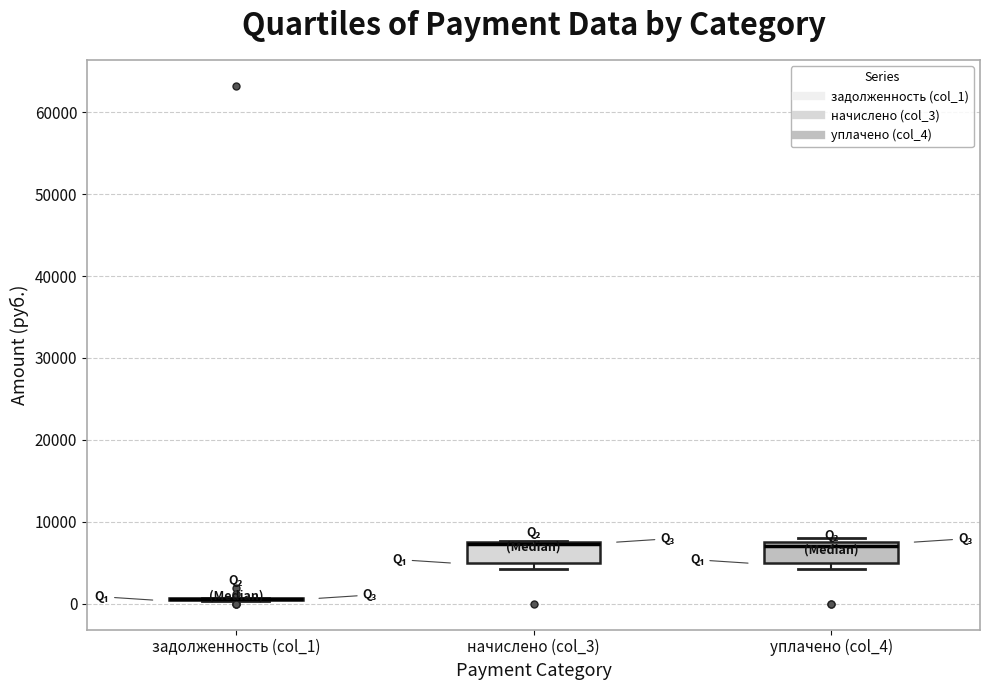

Where is the lower edge of the box for начислено (col_3) on the y-axis? The values are not printed on the chart, so give them approximately, as read against the axis.

5000